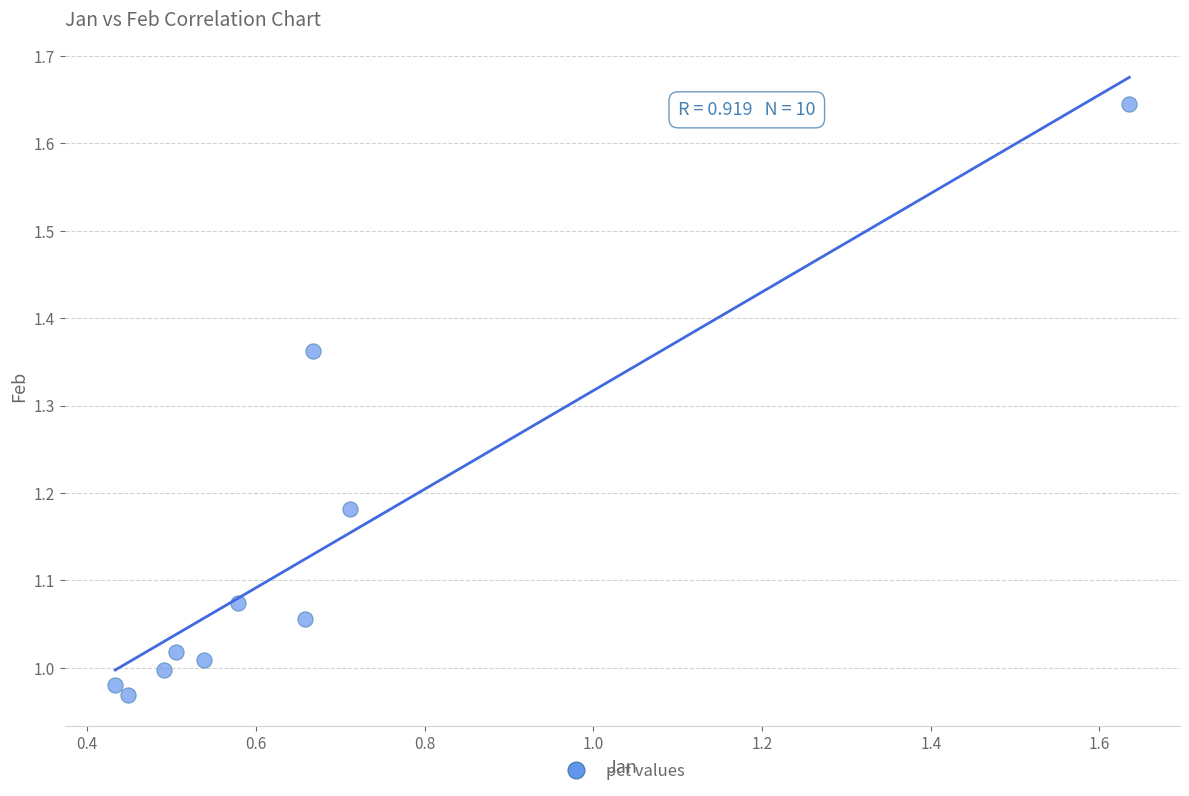

What is the range of Y values (max minus min)?

0.7